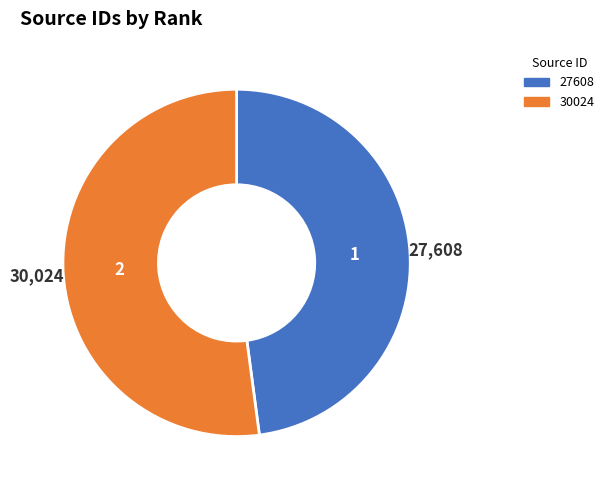

Count the number of slices in the pie.

2